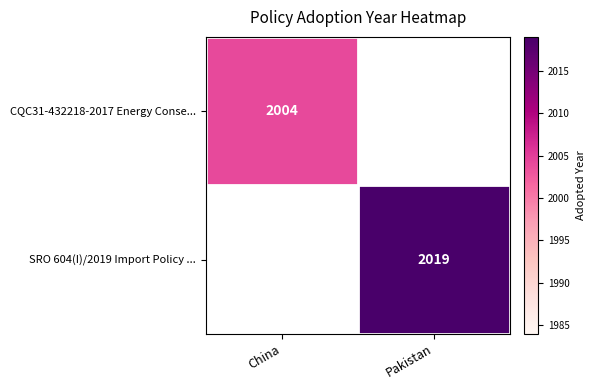

The value of SRO 604(I)/2019 Import Policy ... at Pakistan is 701. True or false?

False